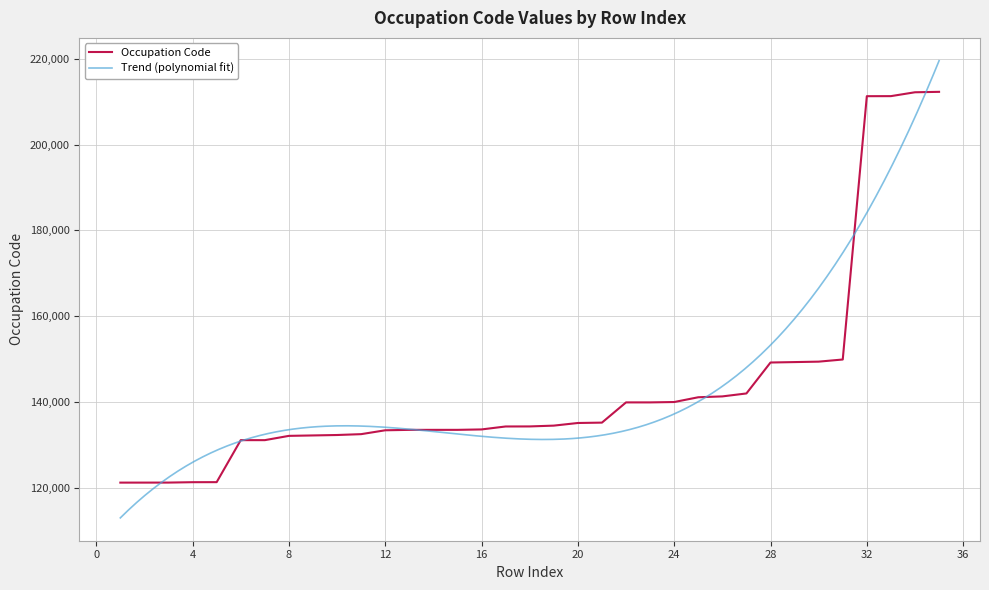

What is the minimum value shown in the chart?

121212